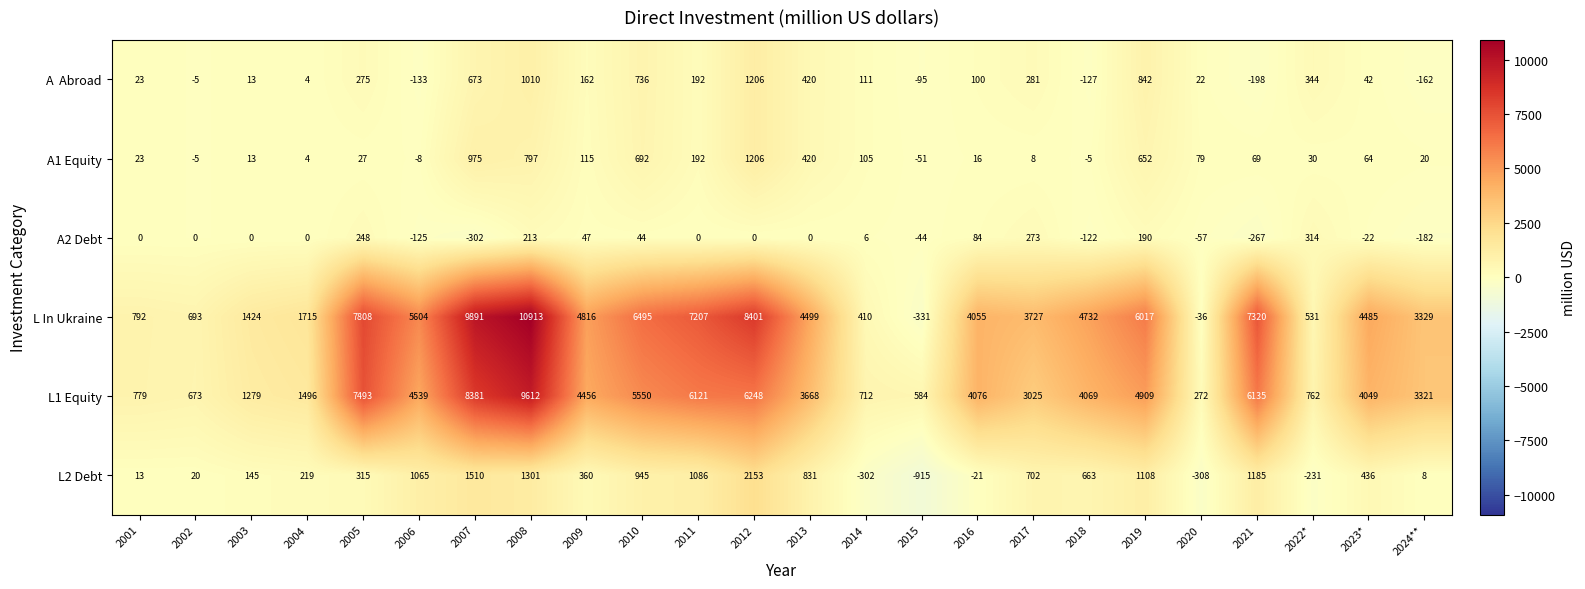

The value of L1 Equity at 2015 is 584. True or false?

True